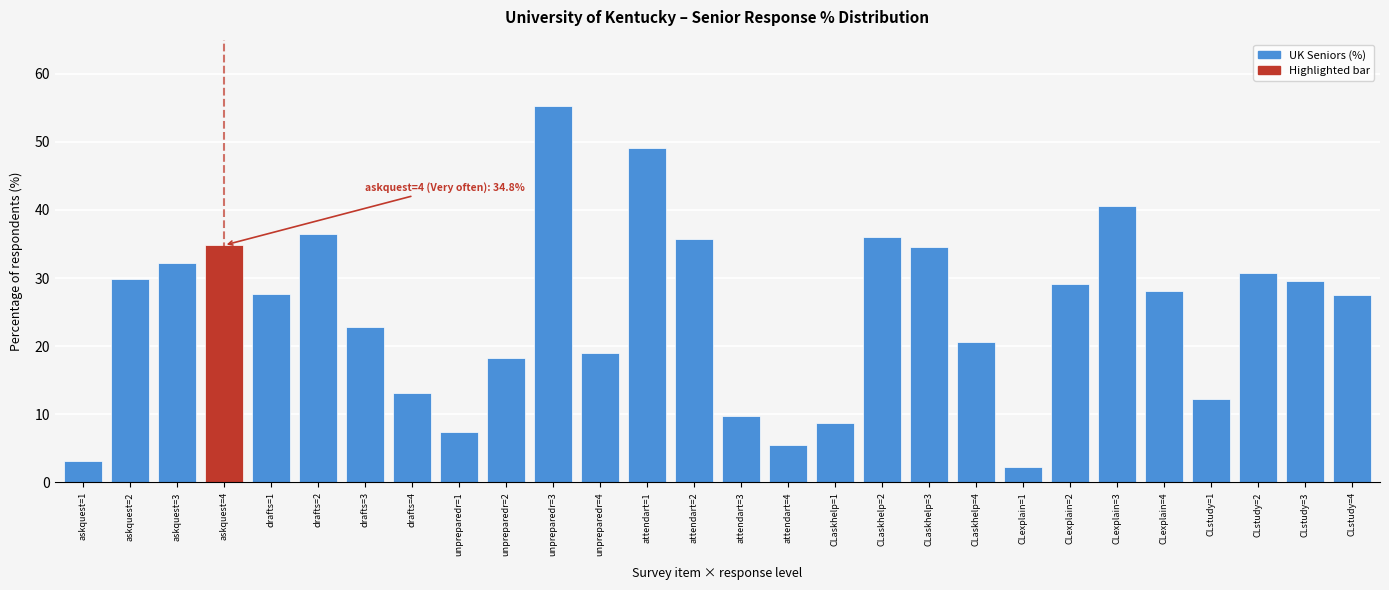

What is the smallest value displayed?

2.3